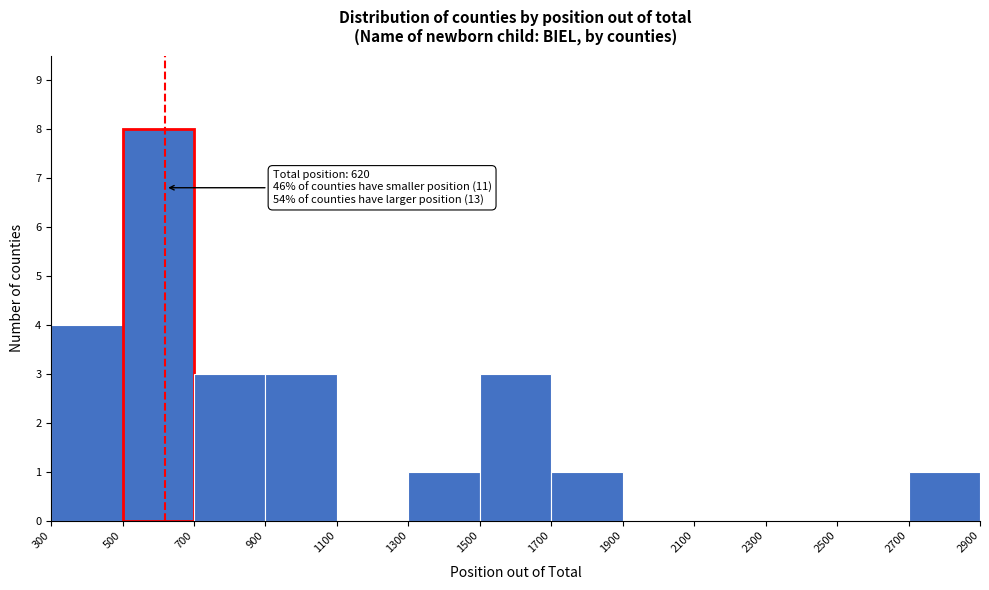

Which range on the x-axis has the tallest bar?

500 to 700